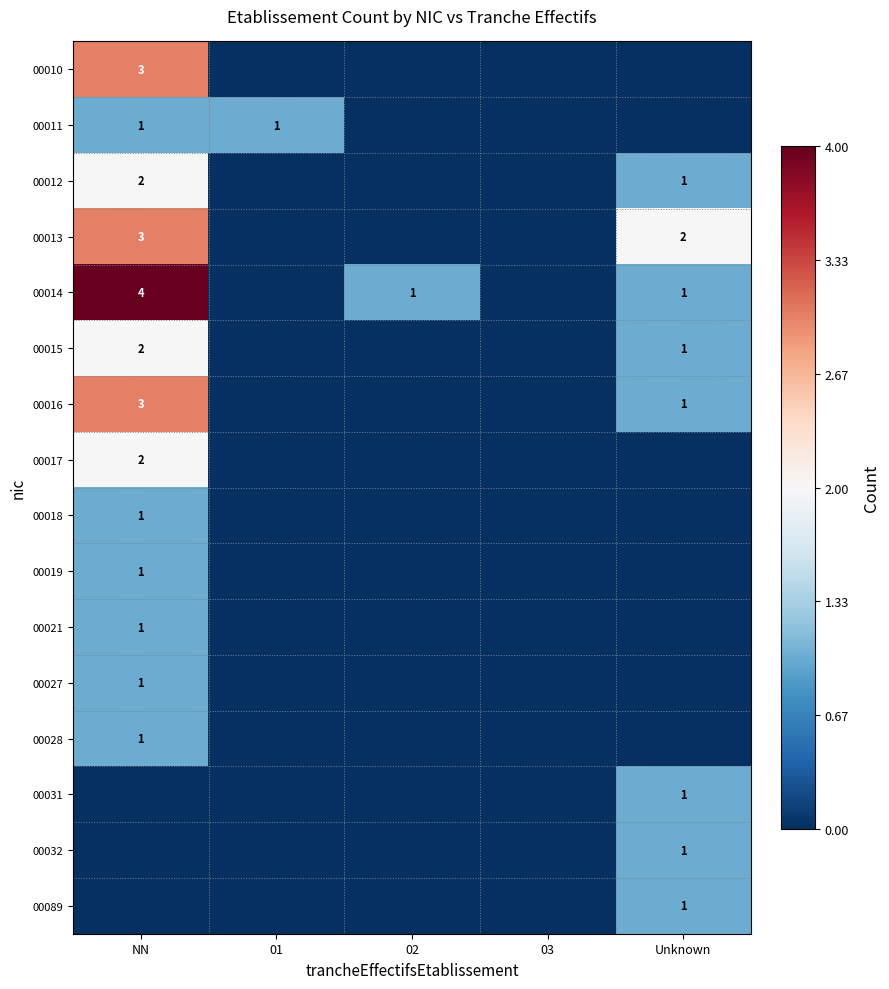

What is the difference between the highest and lowest values at NN?

4